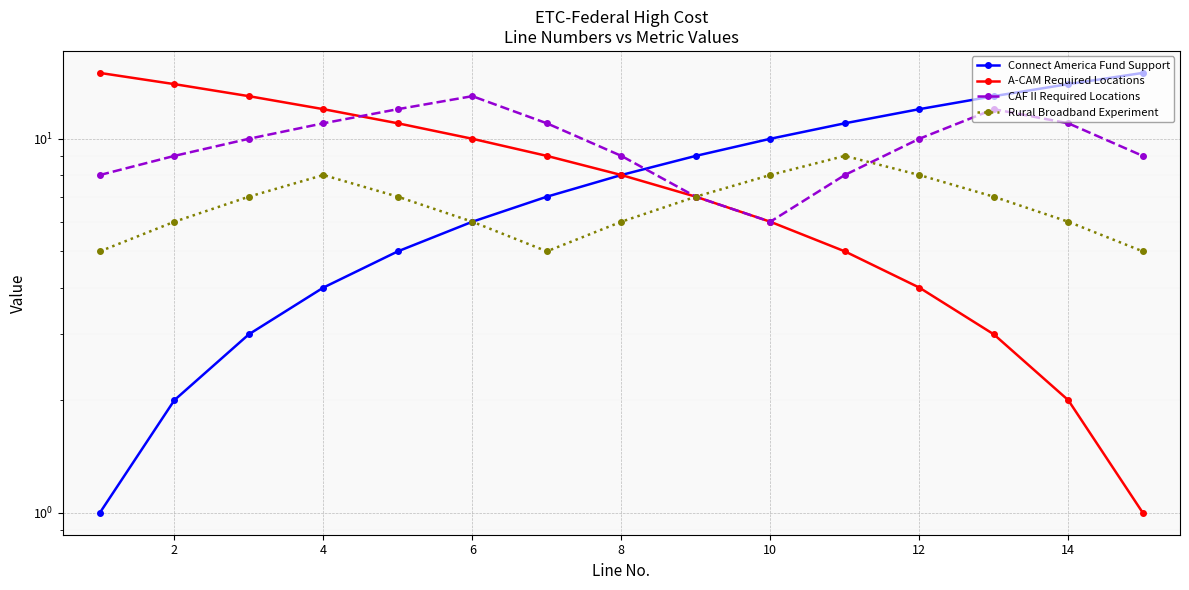

How many lines are shown in the chart?

4